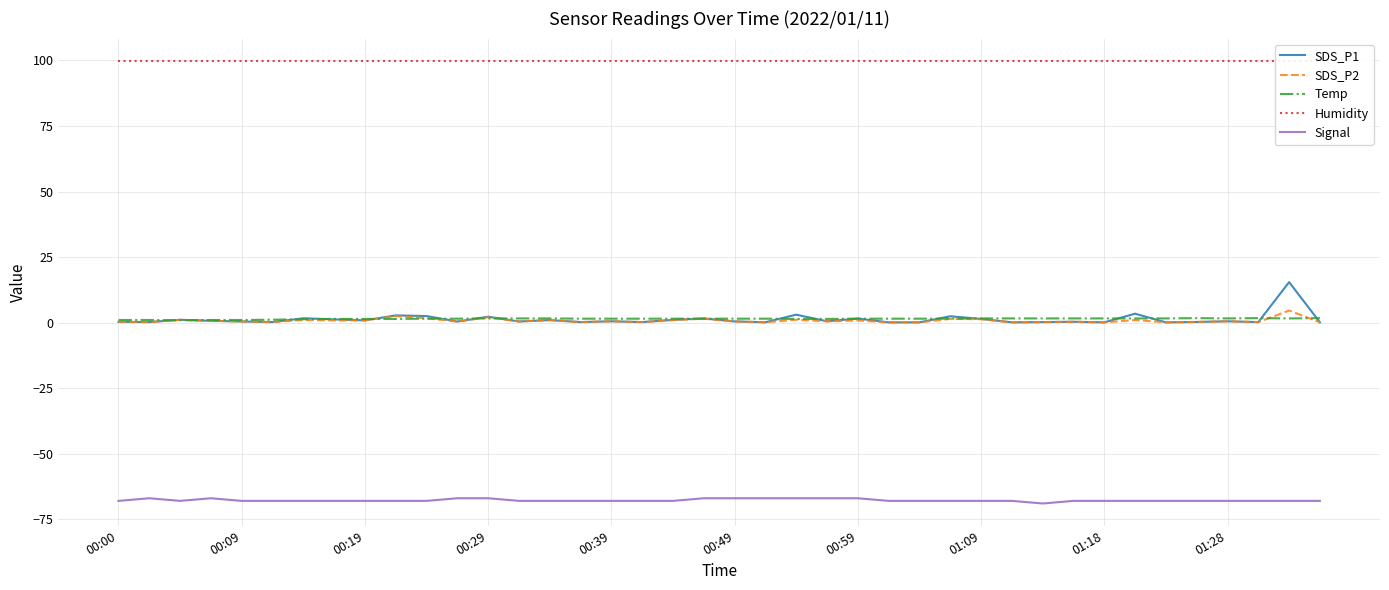

What is the maximum value for SDS_P2?

4.6